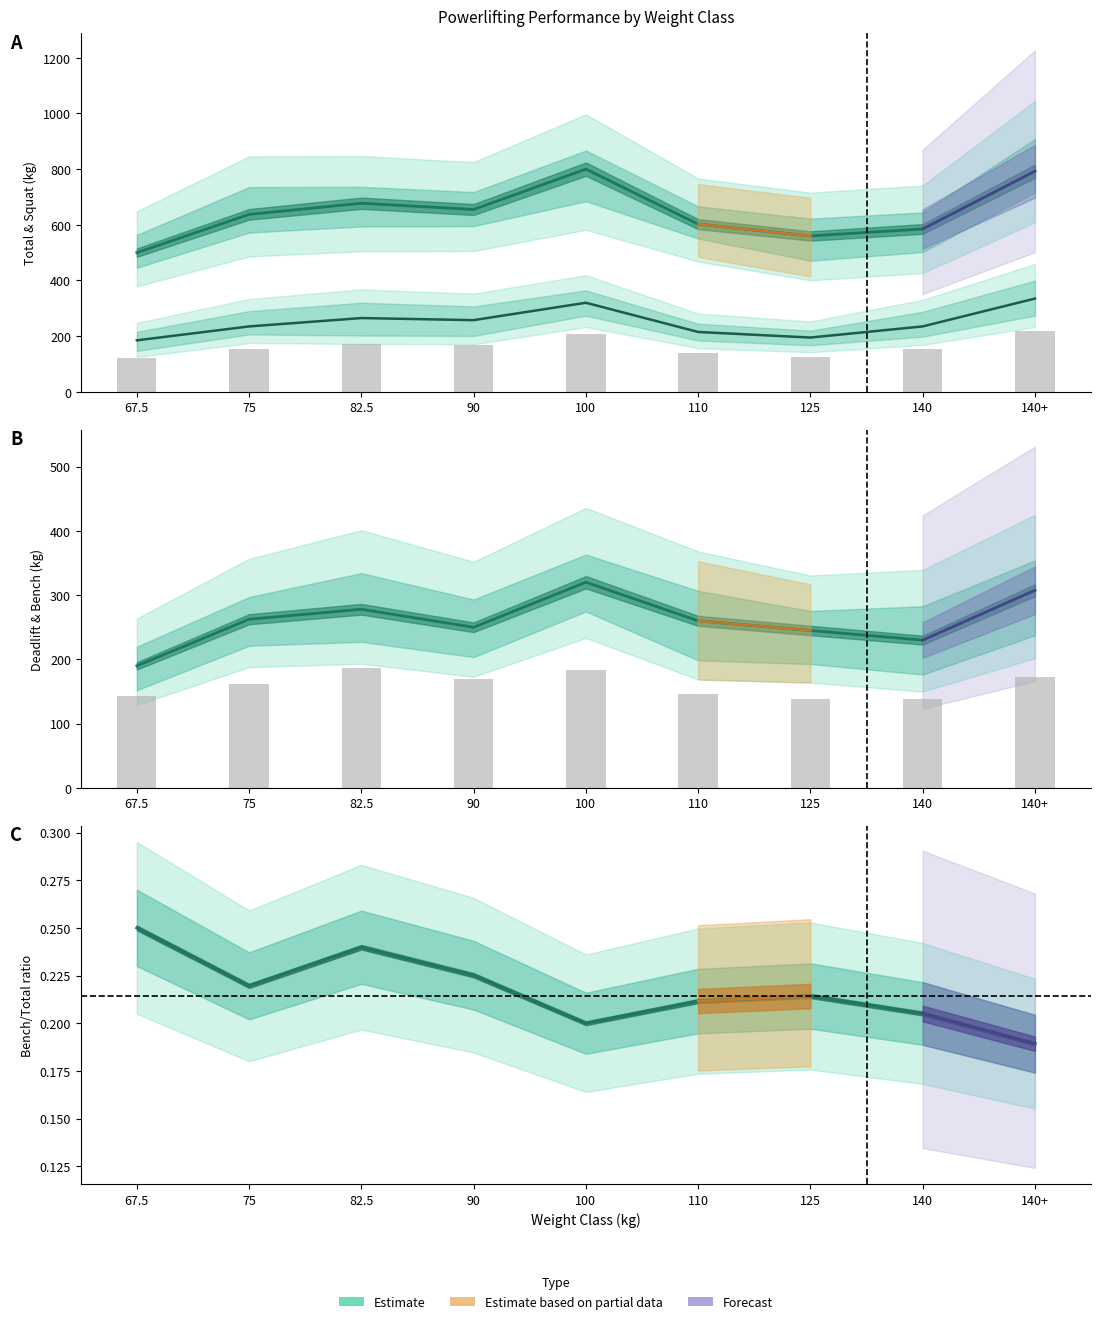

What is the difference between the maximum and minimum values in the Best3SquatKg series?

150.0